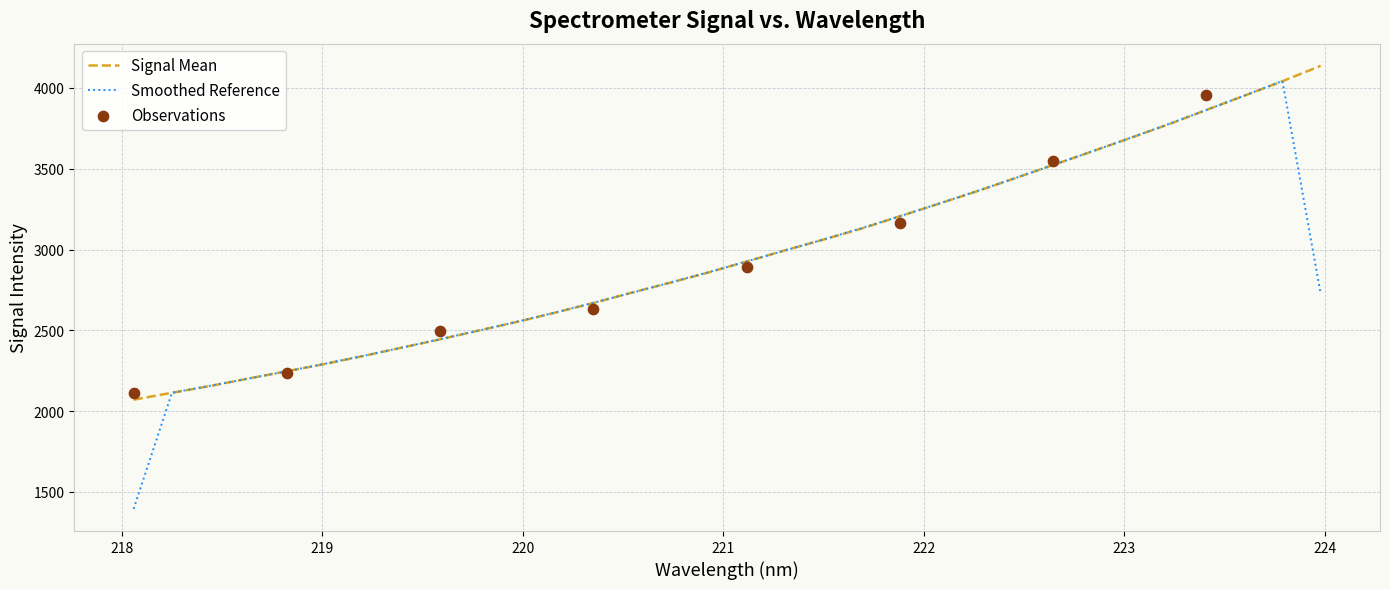

Which has a higher value, 23 or 17?

23